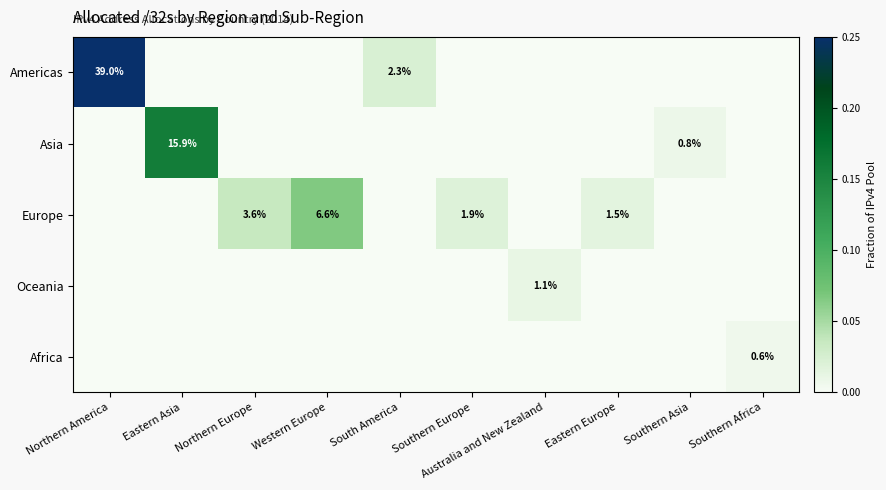

Which series has the widest spread of values?

Americas